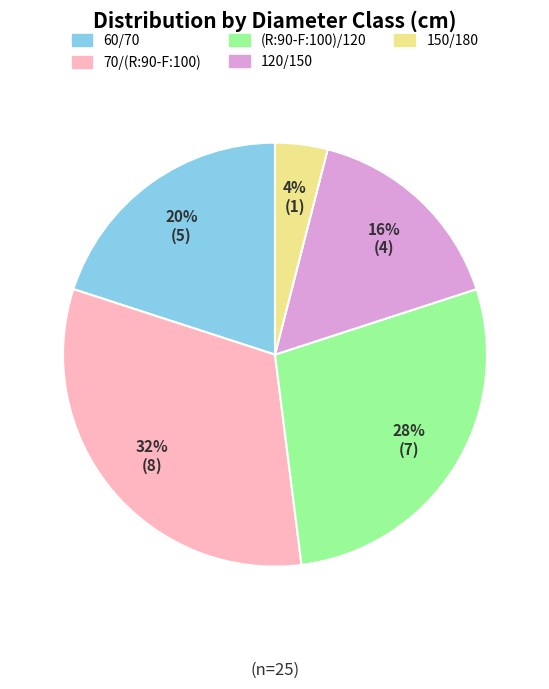

Does any single category account for the majority?

No